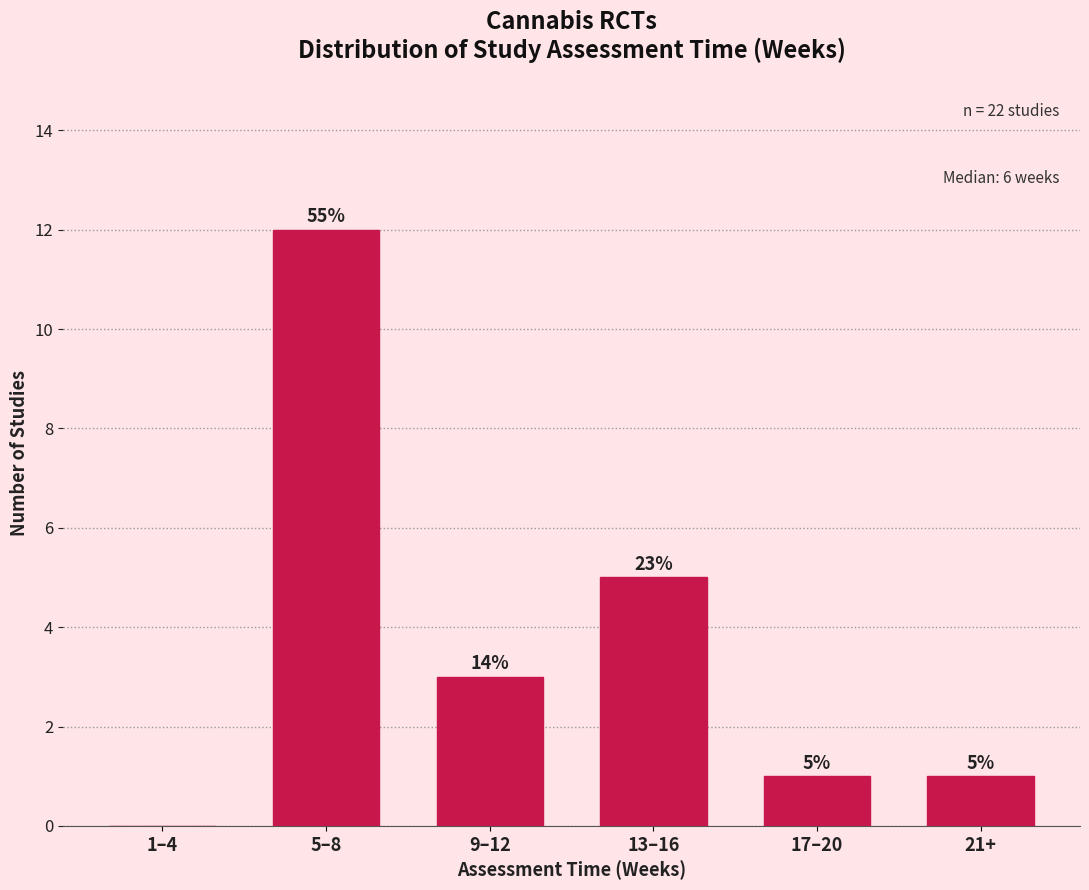

Are the bars horizontal?

No